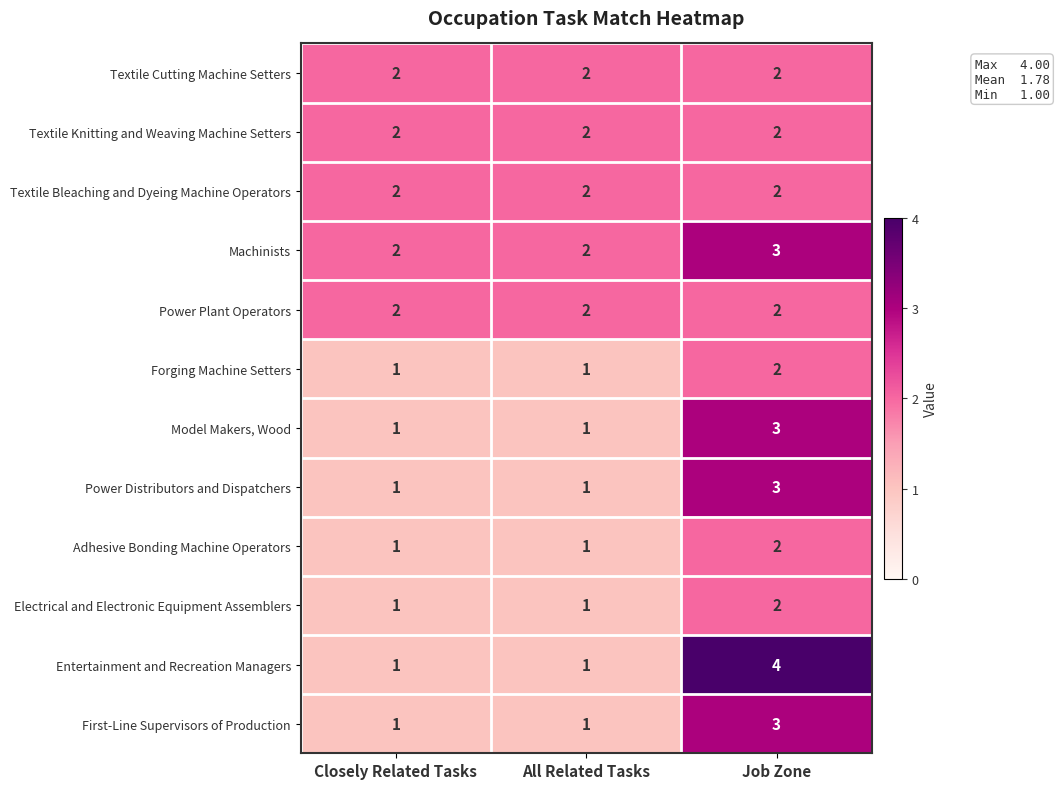

Count the Adhesive Bonding Machine Operators values in the range 1 to 2.

3